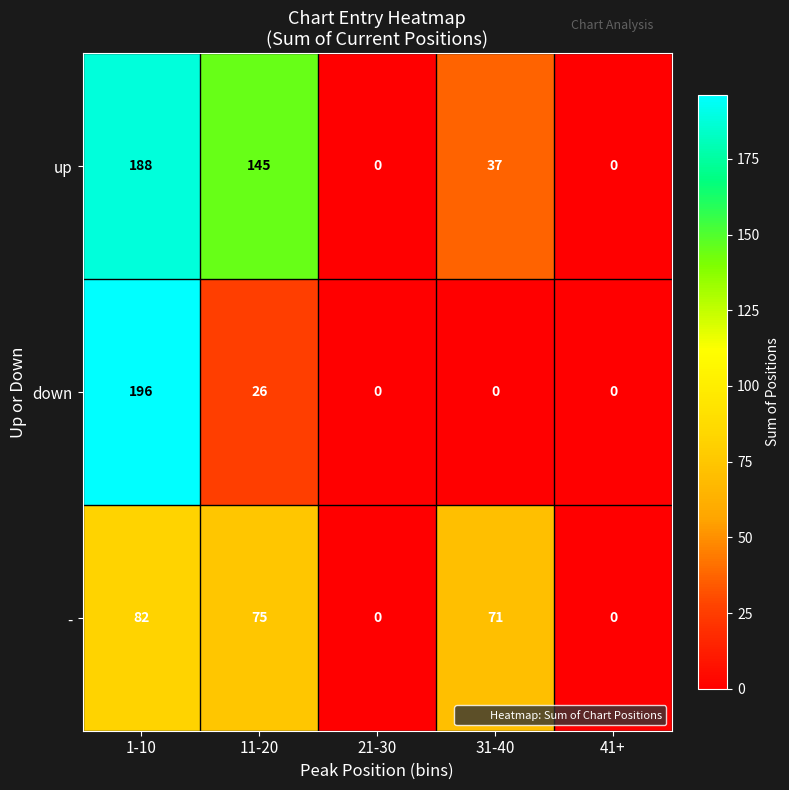

Which label corresponds to the largest value in the chart?

1-10